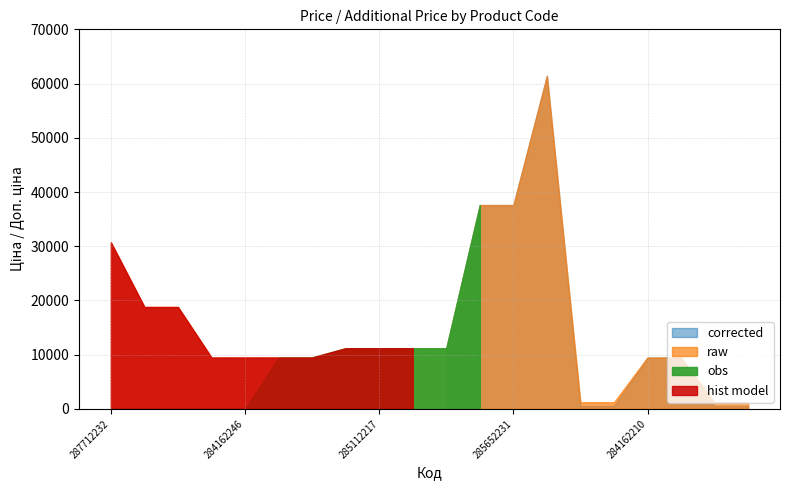

What is the sum of all hist model values?

308721.3